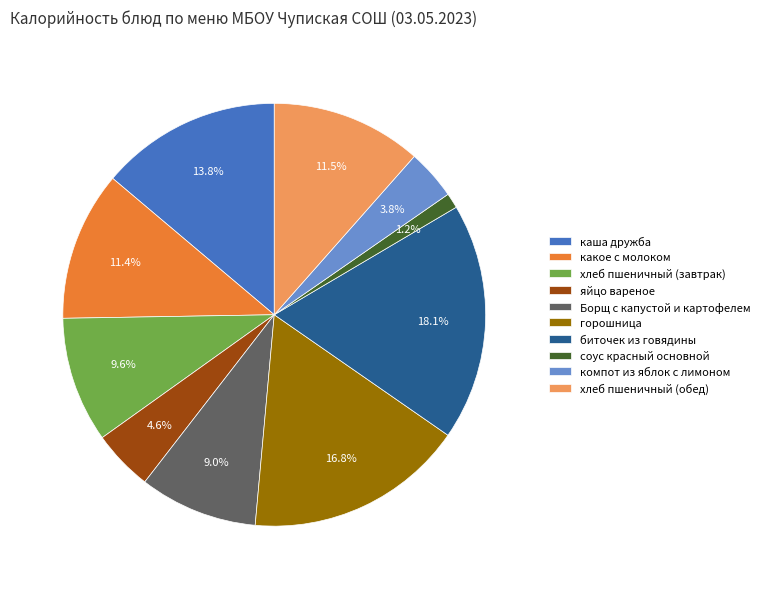

Is it true that каша дружба is 27% of the pie?

False